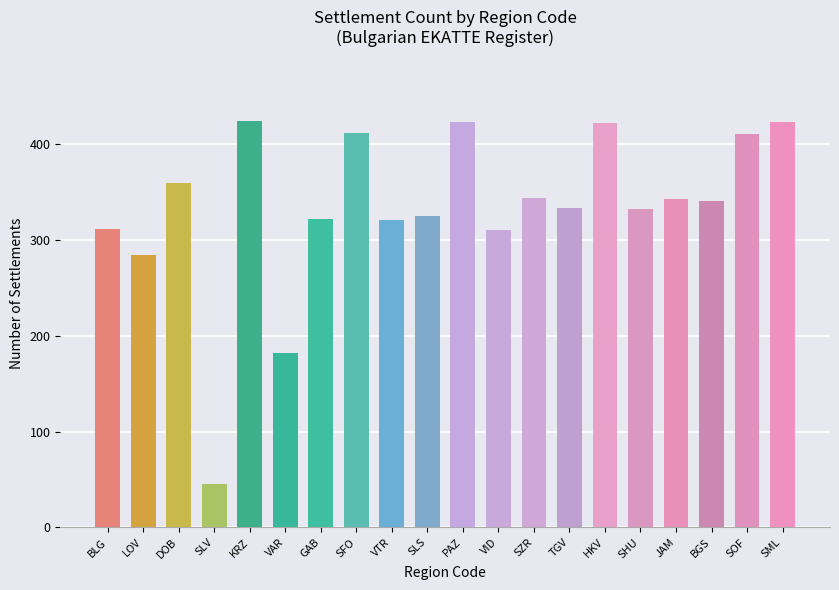

The chart shows a value of 117 at SZR. True or false?

False